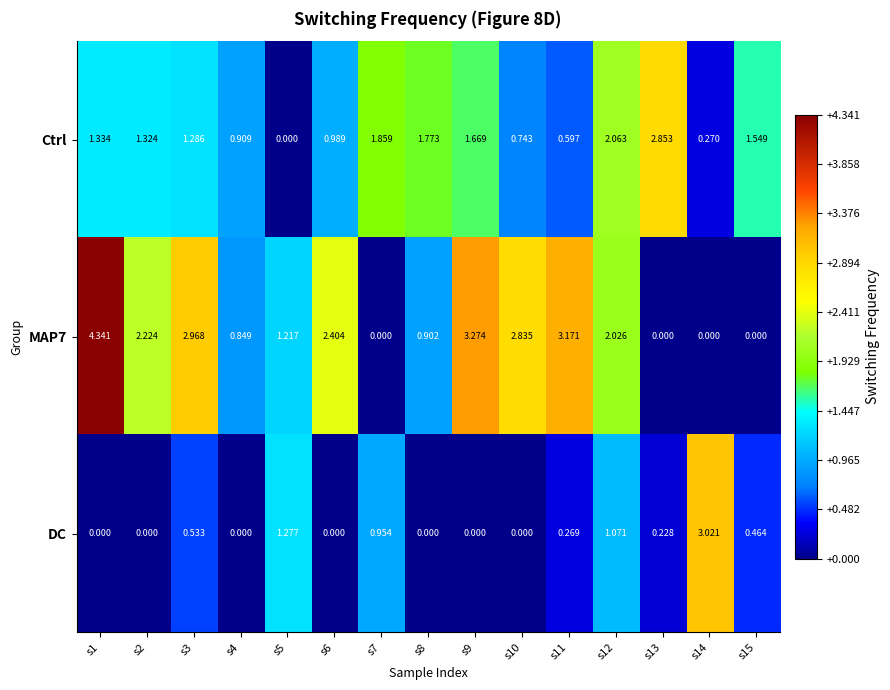

Between s9 and s10, which series saw the biggest shift?

Ctrl